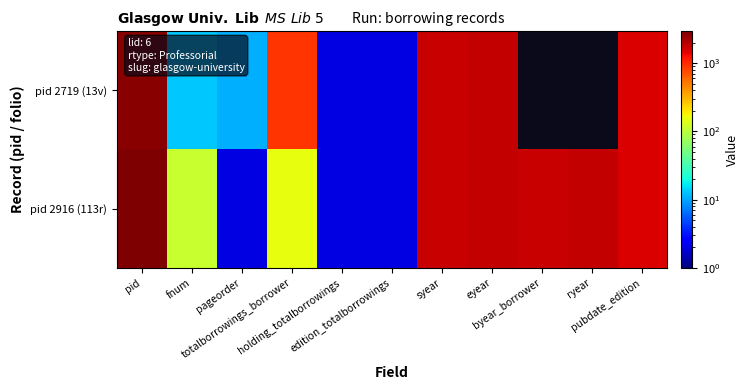

Between holding_totalborrowings and edition_totalborrowings, which series saw the biggest shift?

pid 2719 (13v)